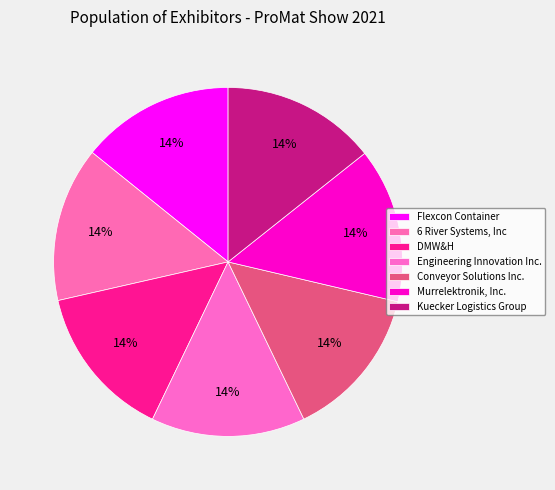

Does Murrelektronik, Inc. account for over 50% of the chart?

No